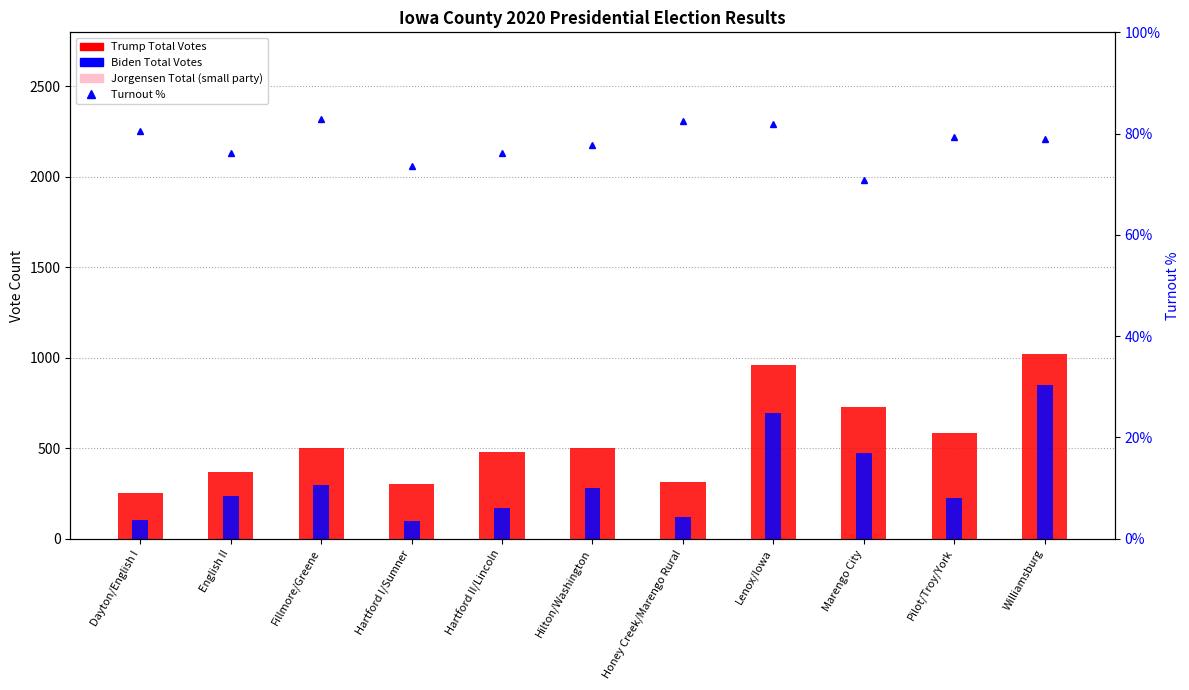

The Jorgensen Total (small party) series shows 1.6 at Dayton/English I. True or false?

False